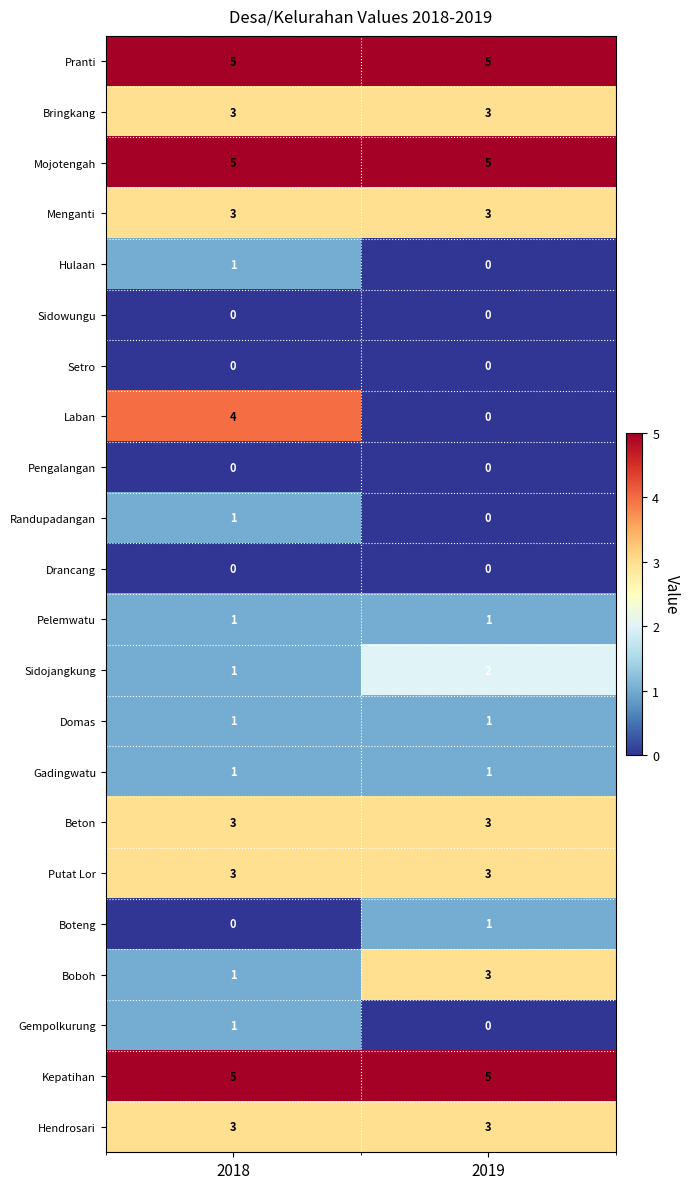

What is the sum of the Boboh values at 2018 and 2019?

4